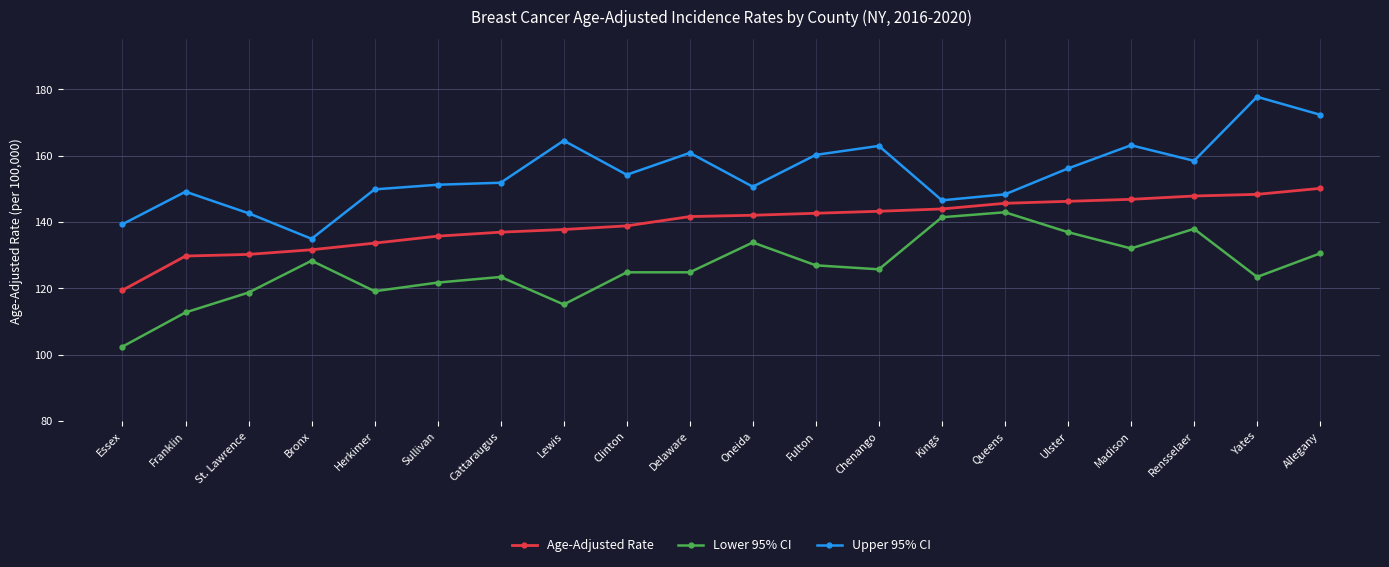

What is the sum of all Upper 95% CI values?

2694.3